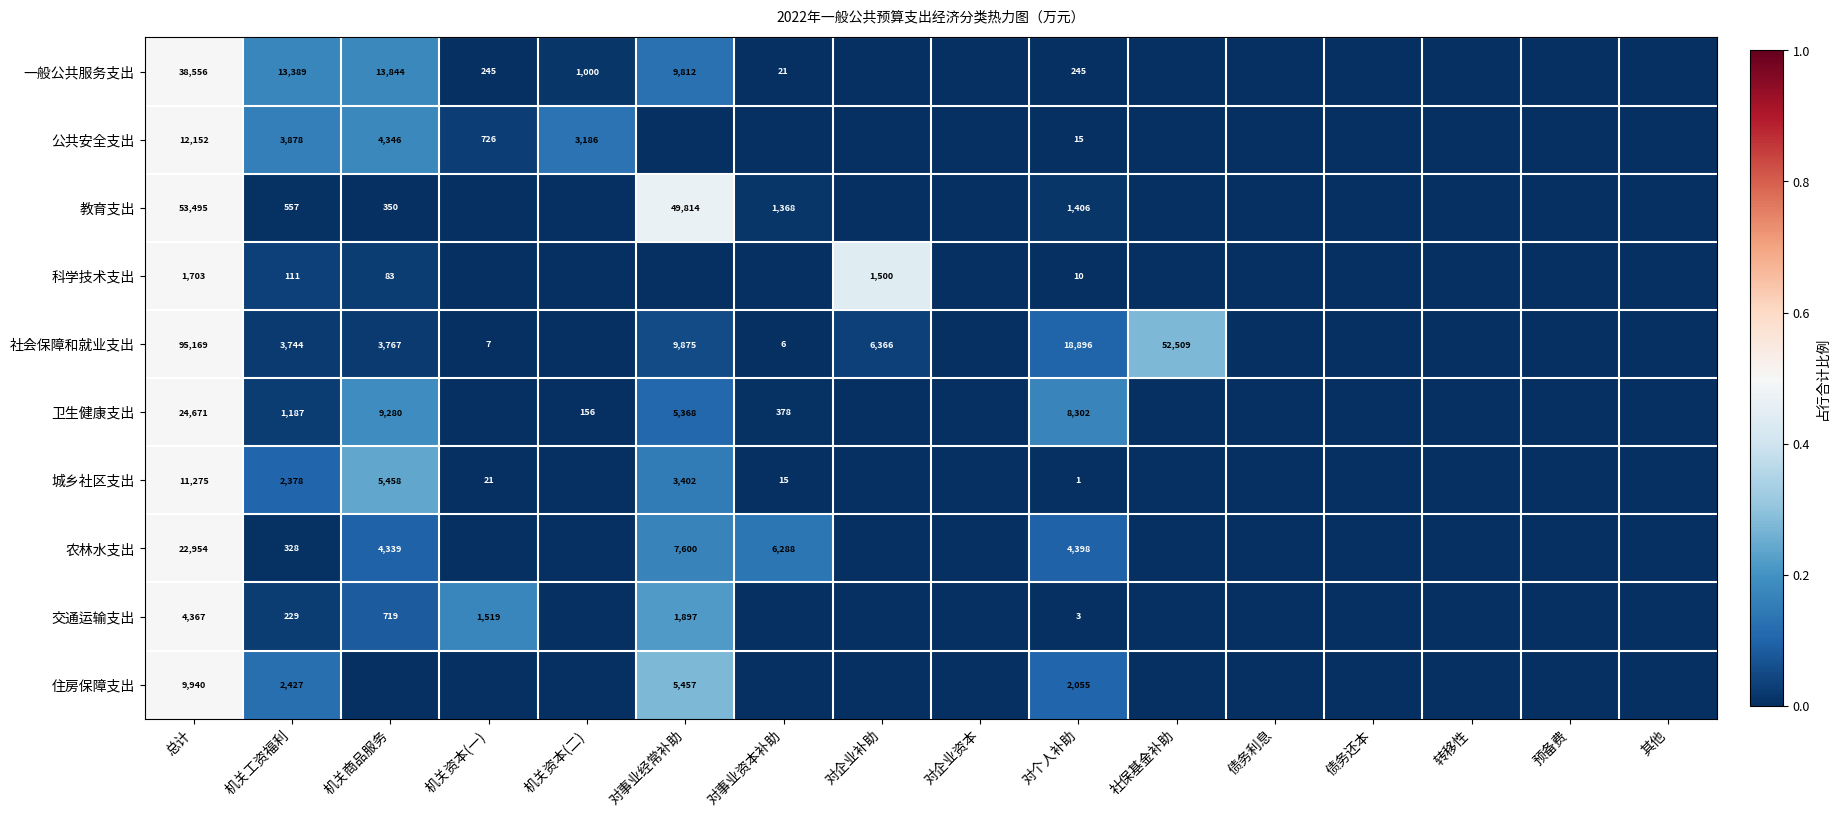

Is it true that 教育支出 equals 350 at 机关商品服务?

True